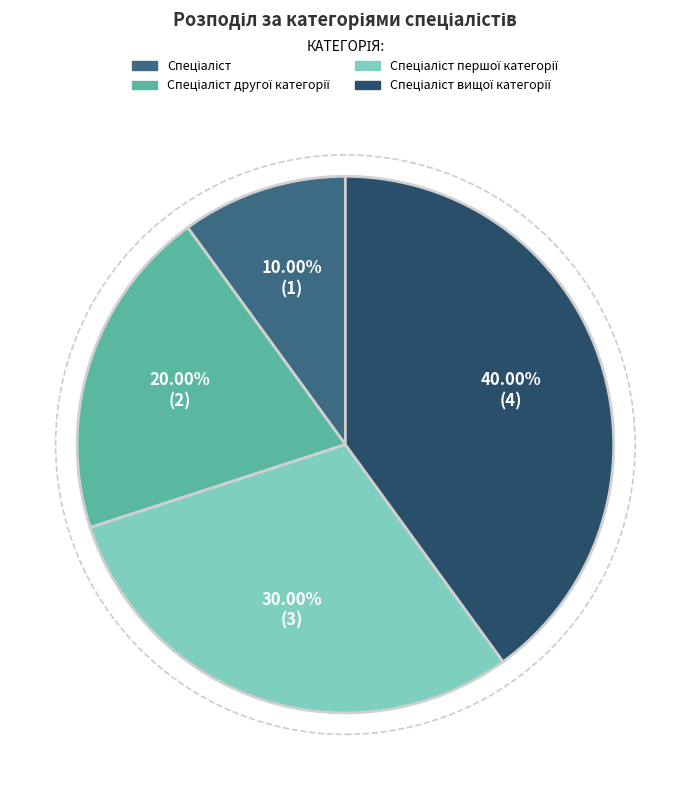

How many segments does this pie chart have?

4